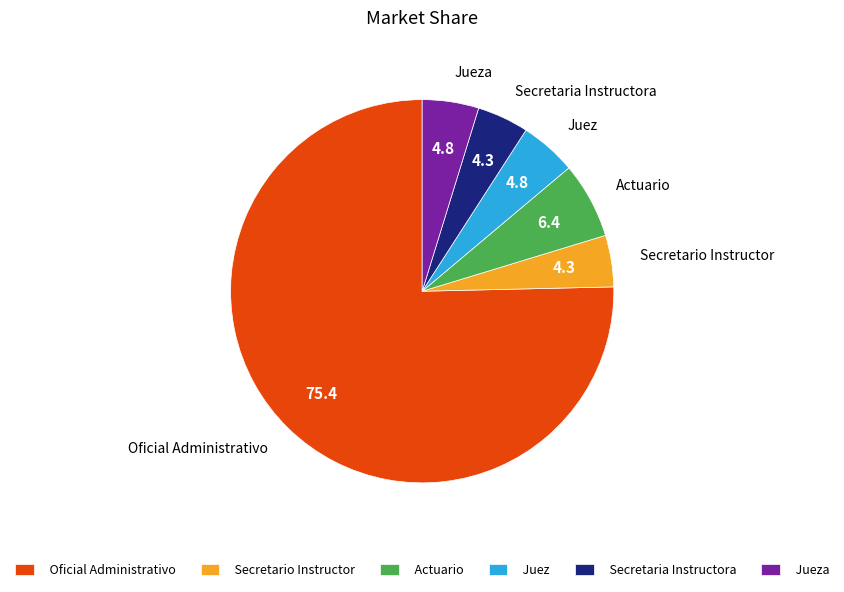

True or false: Secretaria Instructora accounts for 4% of the total.

True